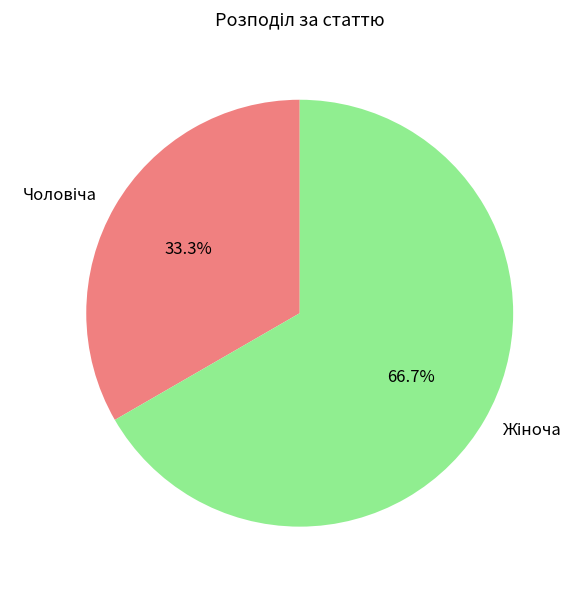

Count the number of slices in the pie.

2